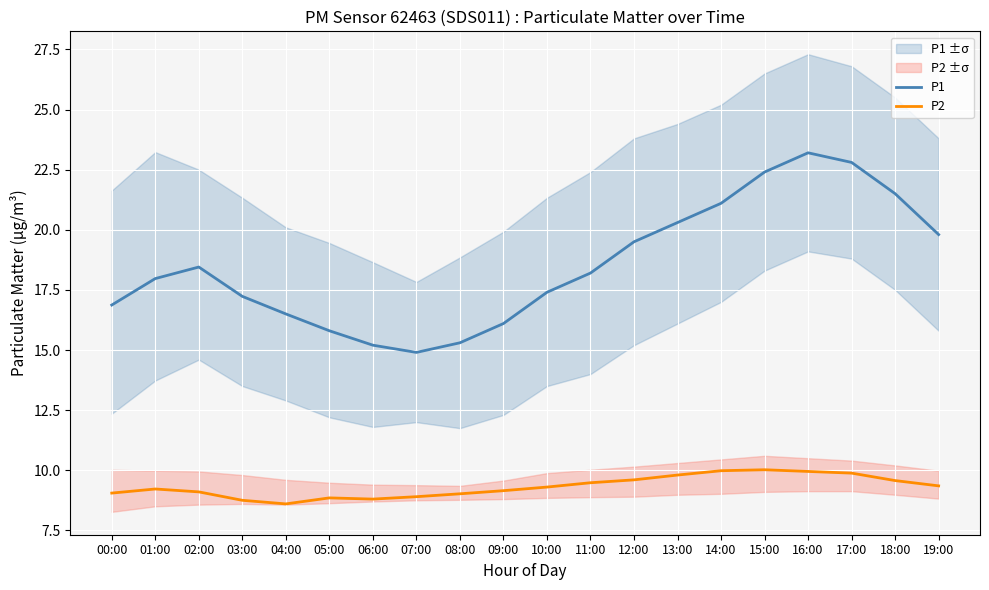

True or false: P1 and P2 cross at least once.

False